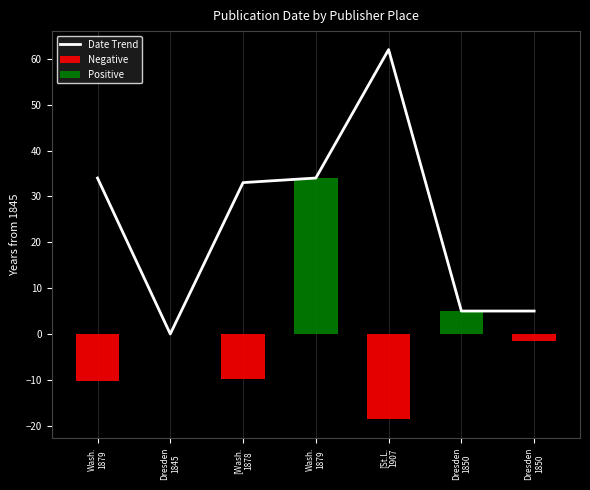

Which label corresponds to the largest value in the chart?

[St.L.
1907